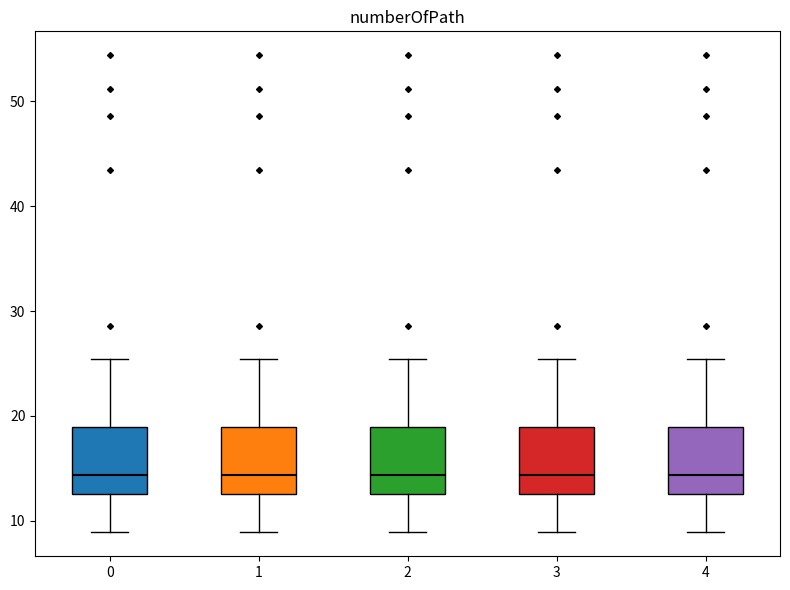

Where does the upper whisker of the box at x = 3 end on the y-axis? The values are not printed on the chart, so give them approximately, as read against the axis.

25